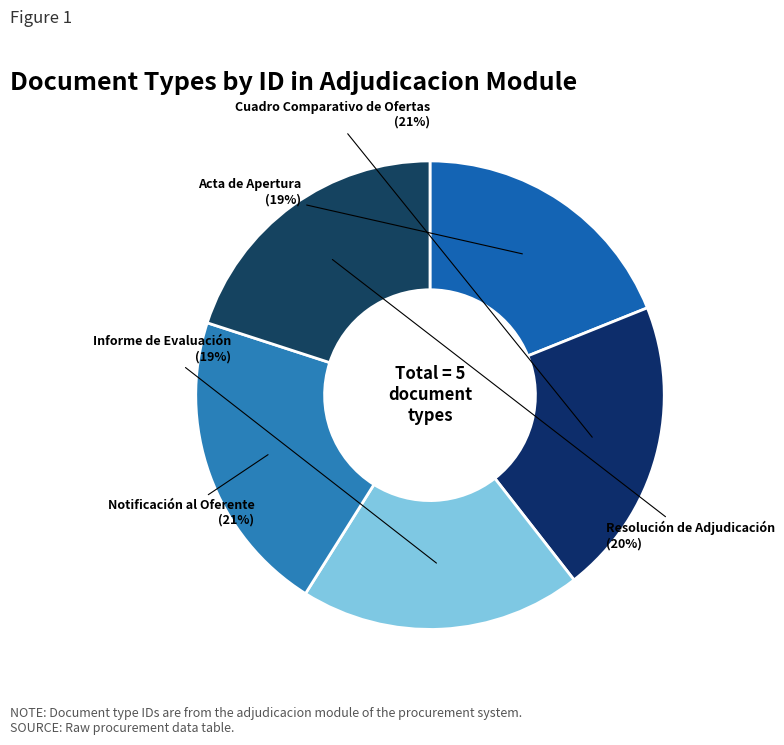

To the nearest percent, what is the difference between the Acta de Apertura and Resolución de Adjudicación slice percentages?

1%